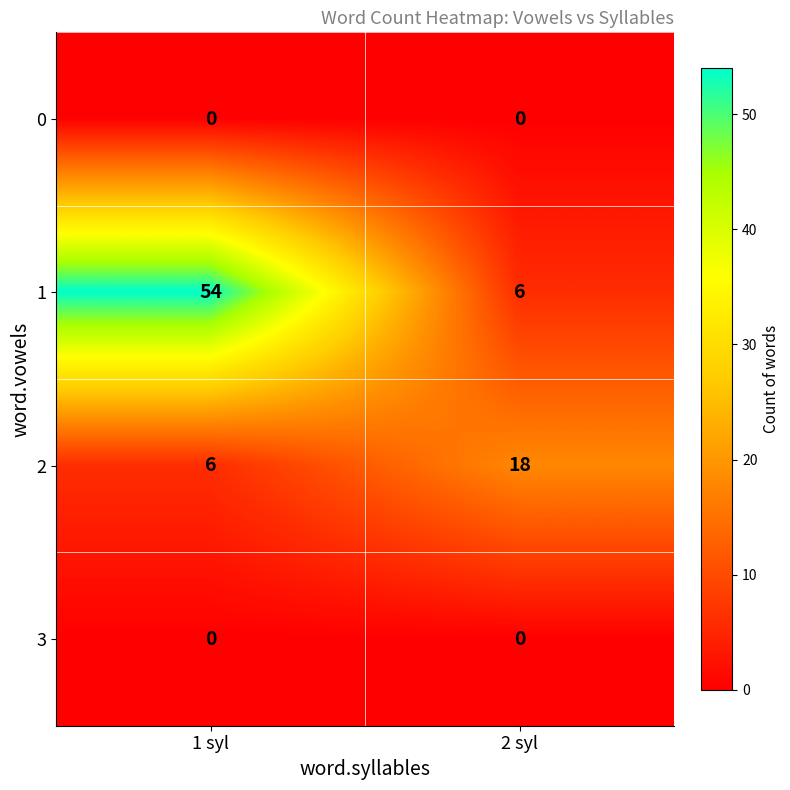

What is the spread (max minus min) of values at 2 syl?

18